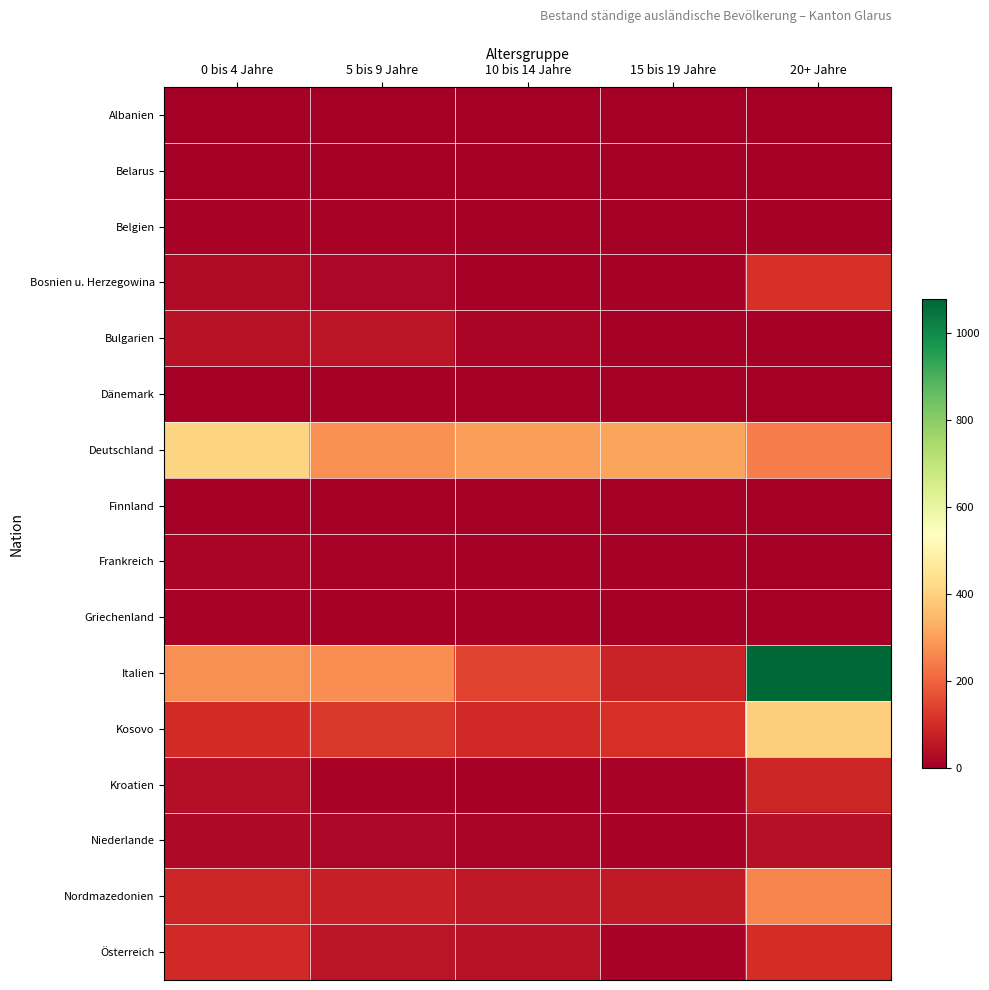

Rank the series by their maximum value, from highest to lowest.

Italien, Deutschland, Kosovo, Nordmazedonien, Bosnien u. Herzegowina, Österreich, Kroatien, Bulgarien, Niederlande, Frankreich, Belgien, Griechenland, Dänemark, Albanien, Finnland, Belarus